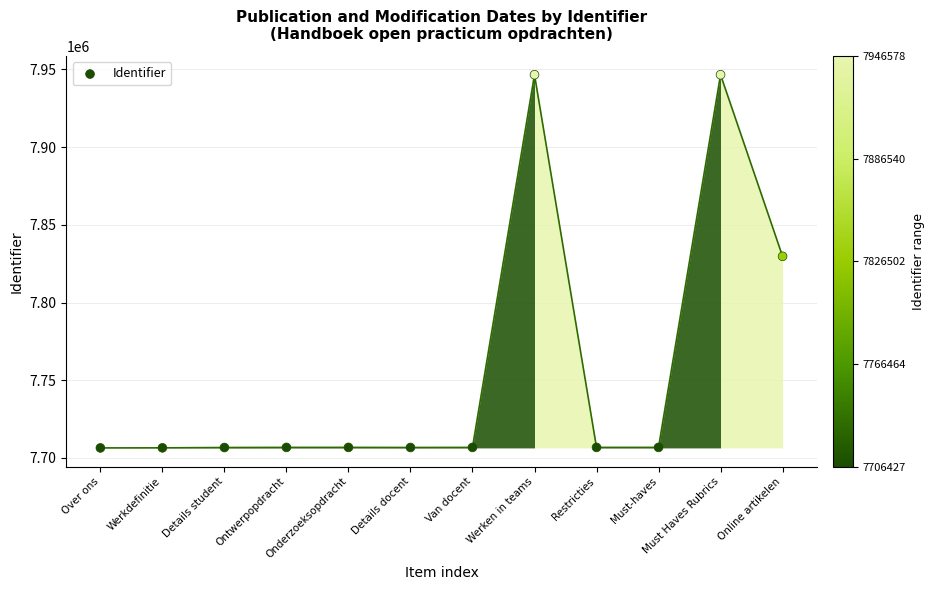

What Y value in the scatter plot is closest to 7826502?

7829715